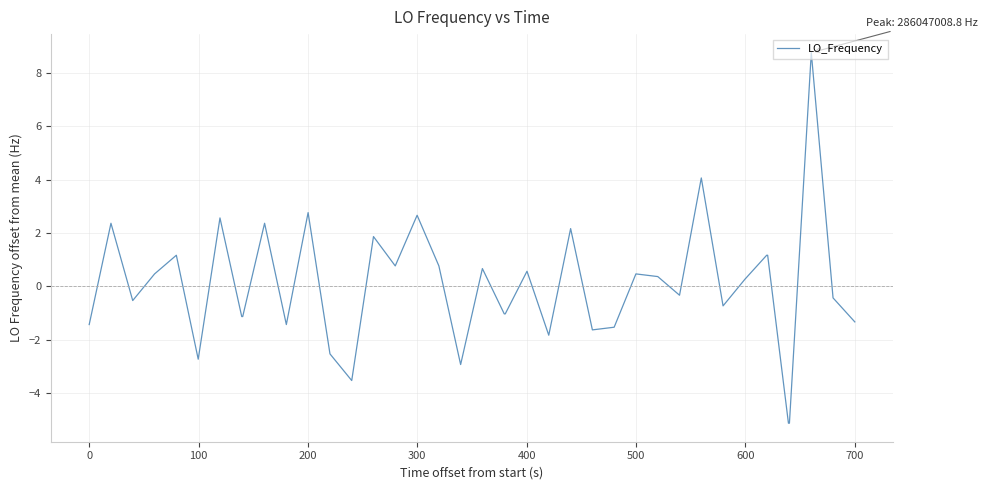

What is the maximum value shown in the chart?

8.8